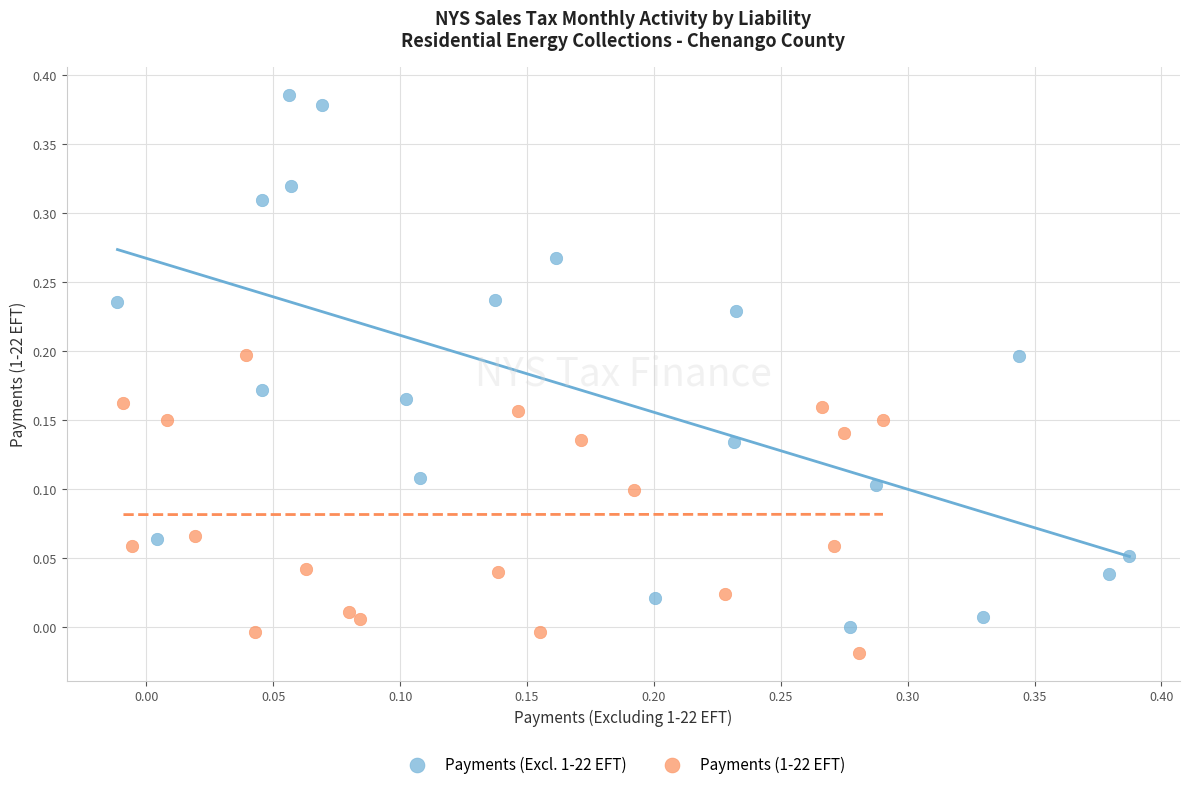

Which series has the widest spread of Y values?

Payments (Excl. 1-22 EFT)